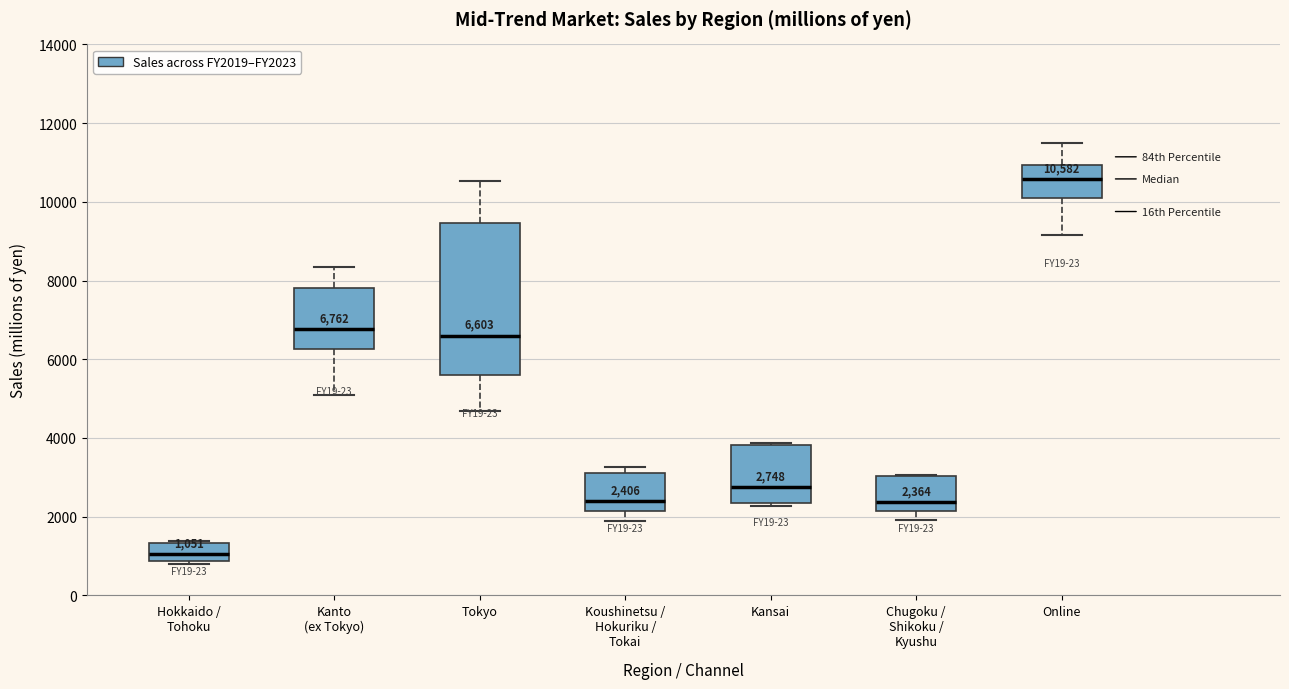

Which box's median line is the highest?

Online